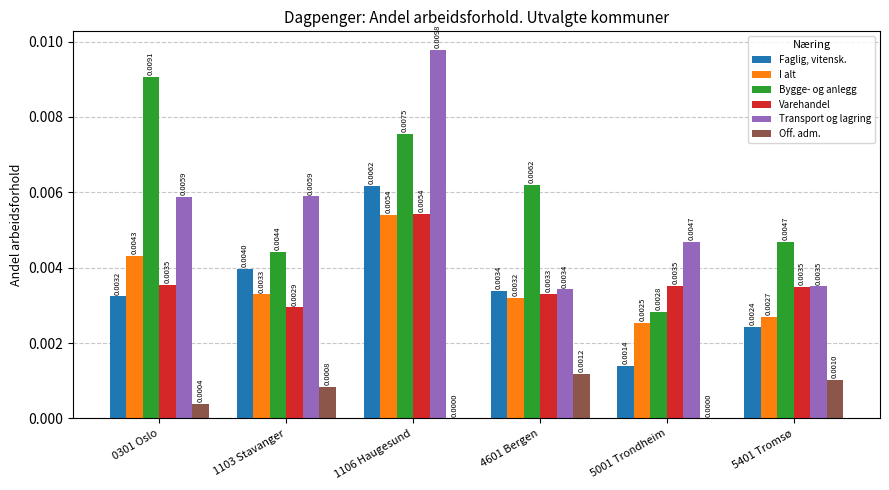

At which category is the sum across all series the highest?

1106 Haugesund